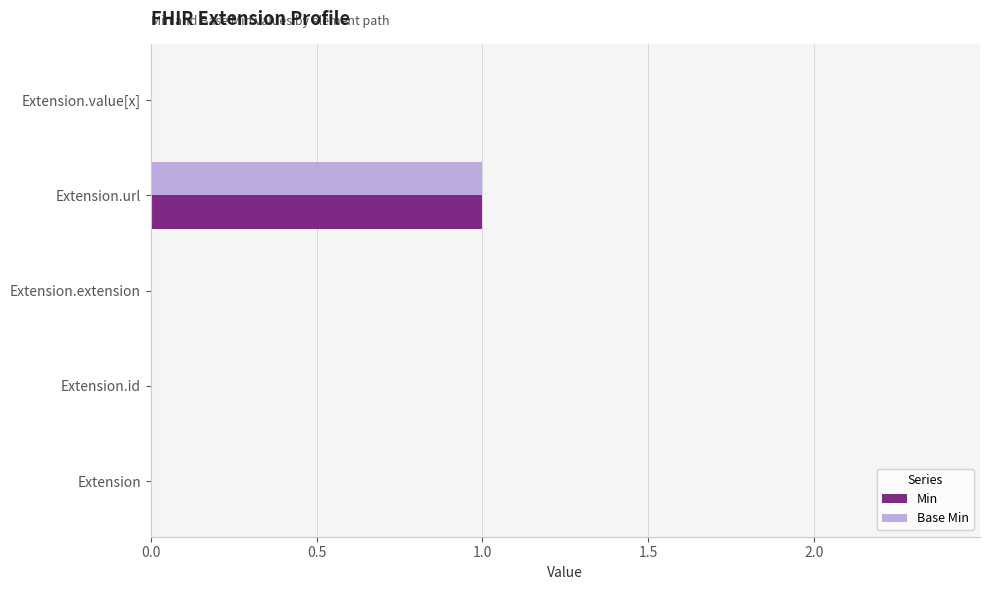

At which category is the sum across all series the highest?

Extension.url